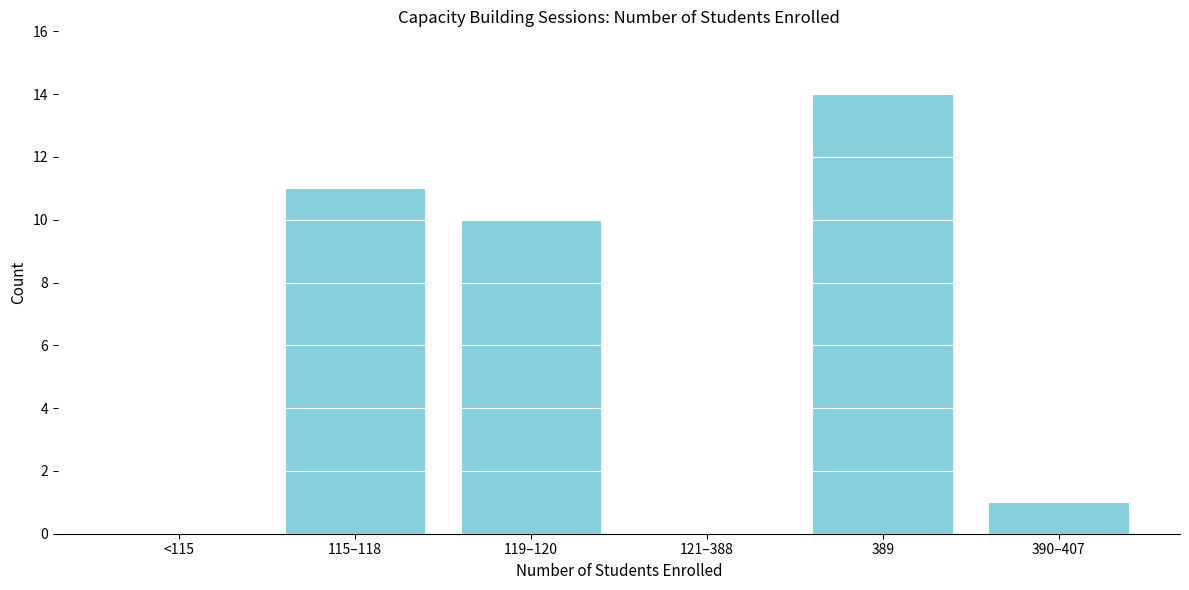

Reading left to right, what are all the values shown in this chart?

<115=0	115–118=11	119–120=10	121–388=0	389=14	390–407=1